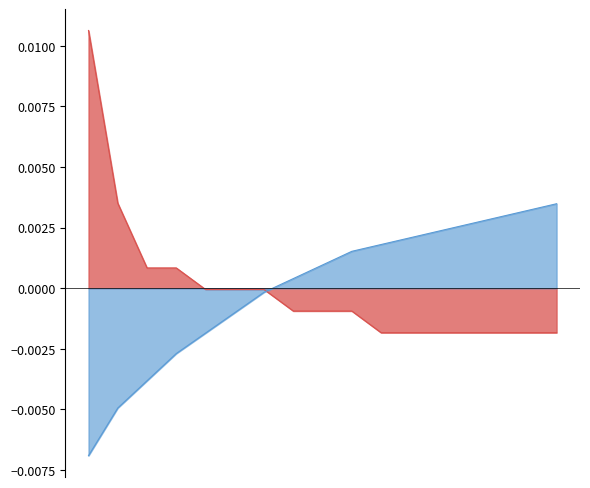

True or false: Porcentaje (%) has more than 1 interior local peaks.

False